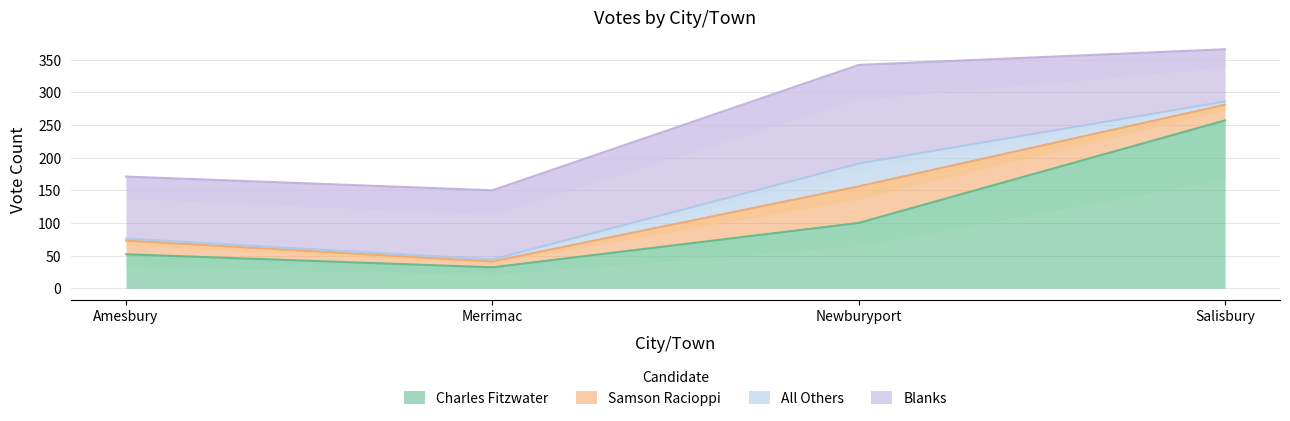

Which label corresponds to the smallest value in the chart?

Amesbury